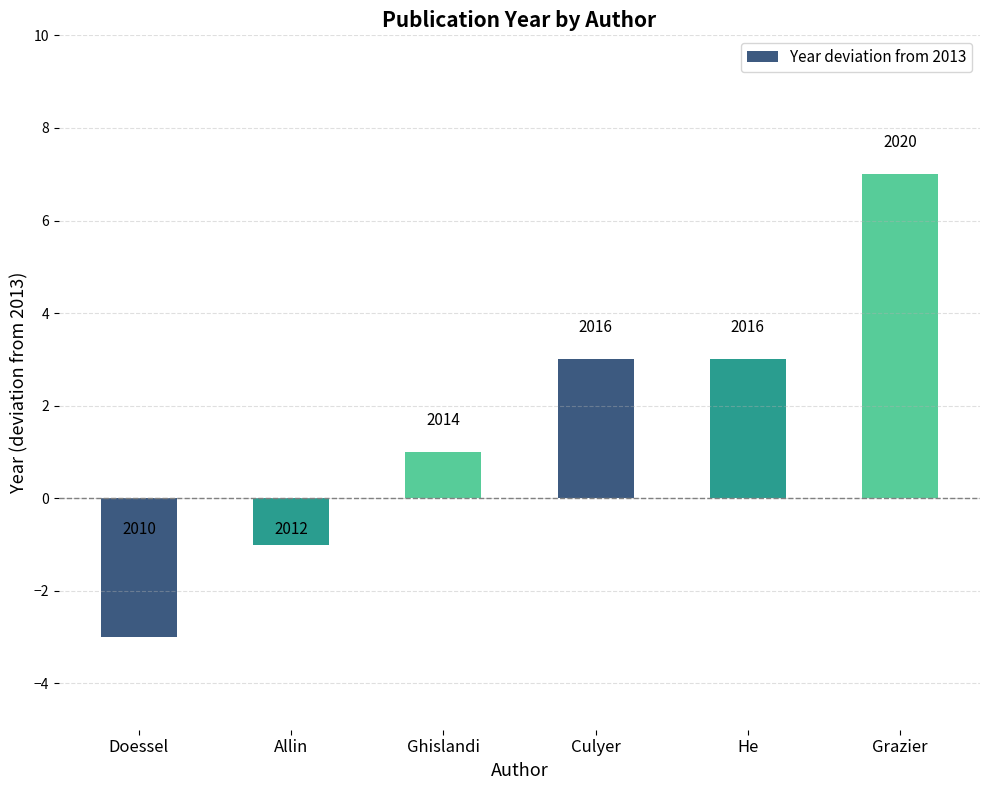

Rank the categories by value from lowest to highest.

Doessel, Allin, Ghislandi, Culyer, He, Grazier